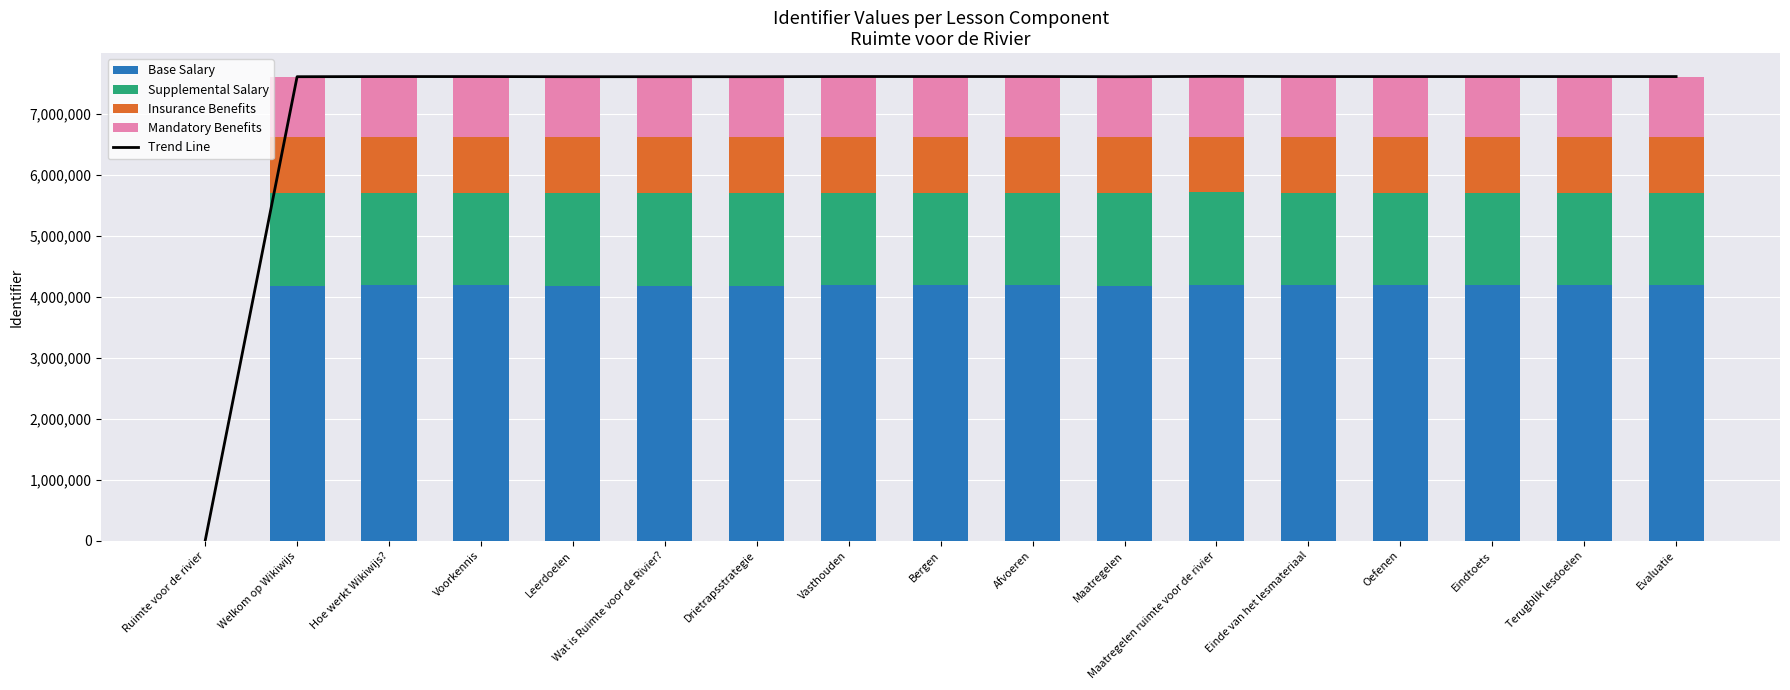

What is the difference between the Insurance Benefits values at Einde van het lesmateriaal and Leerdoelen?

288